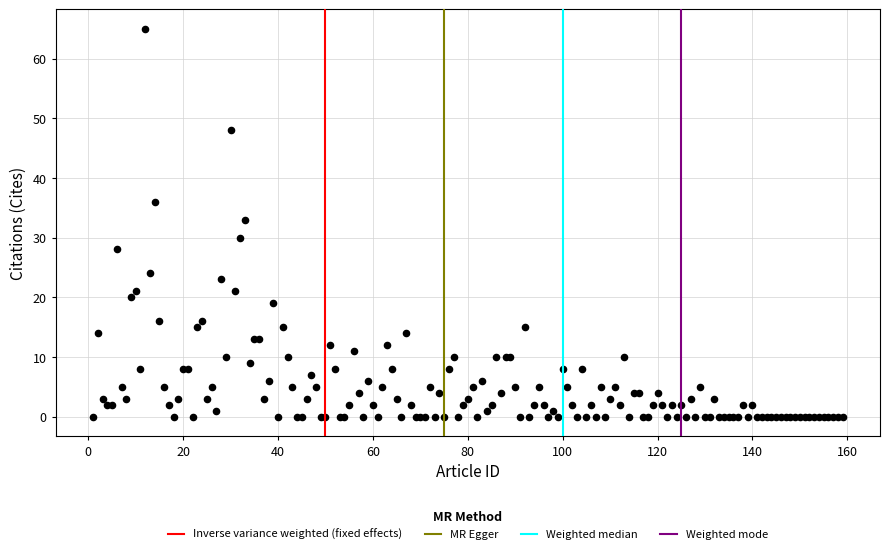

What Y value in the scatter plot is closest to 32?

33